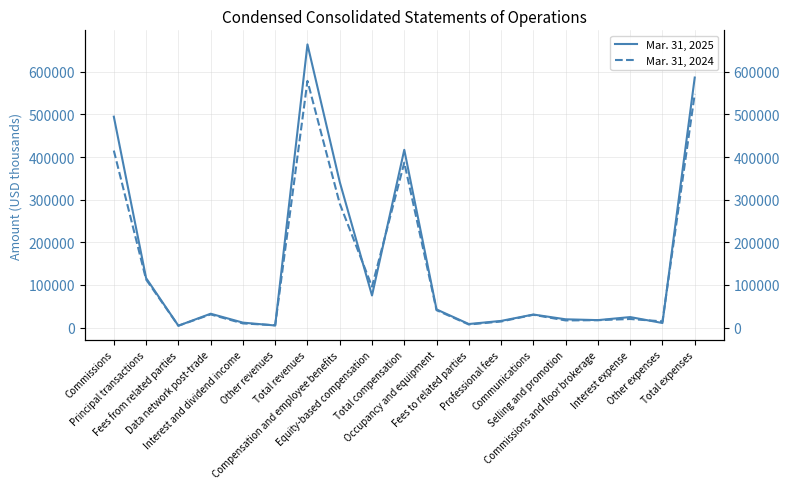

Reading left to right, transcribe all the data shown in this chart.

Mar. 31, 2025: 494711	116078	4422	32500	11629	4900	664240	341648	75323	416971	42569	8350	15669	30629	19441	17492	24654	10747	586522
Mar. 31, 2024: 415172	112849	4421	30903	9764	5505	578614	290842	96081	386923	40806	7215	14259	30008	16771	17392	20136	14558	548068